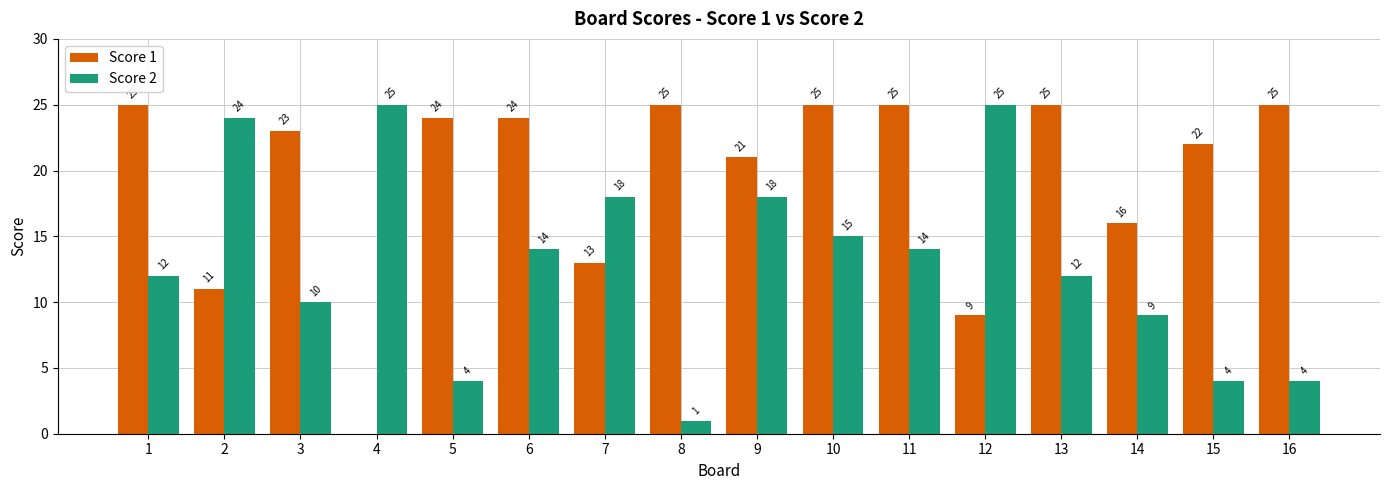

Count the number of categories in the chart.

16